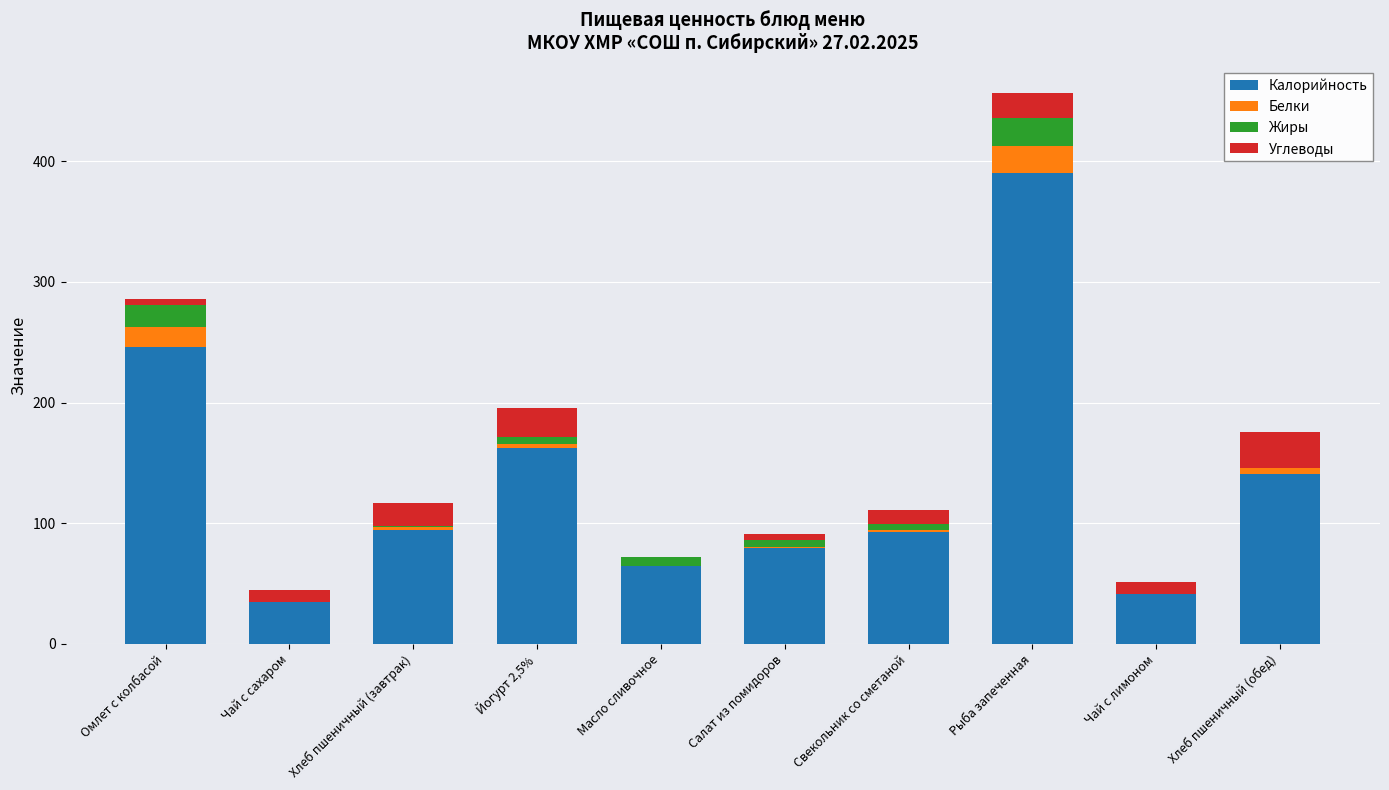

True or false: Калорийность has a value of 93.0 at Свекольник со сметаной.

True